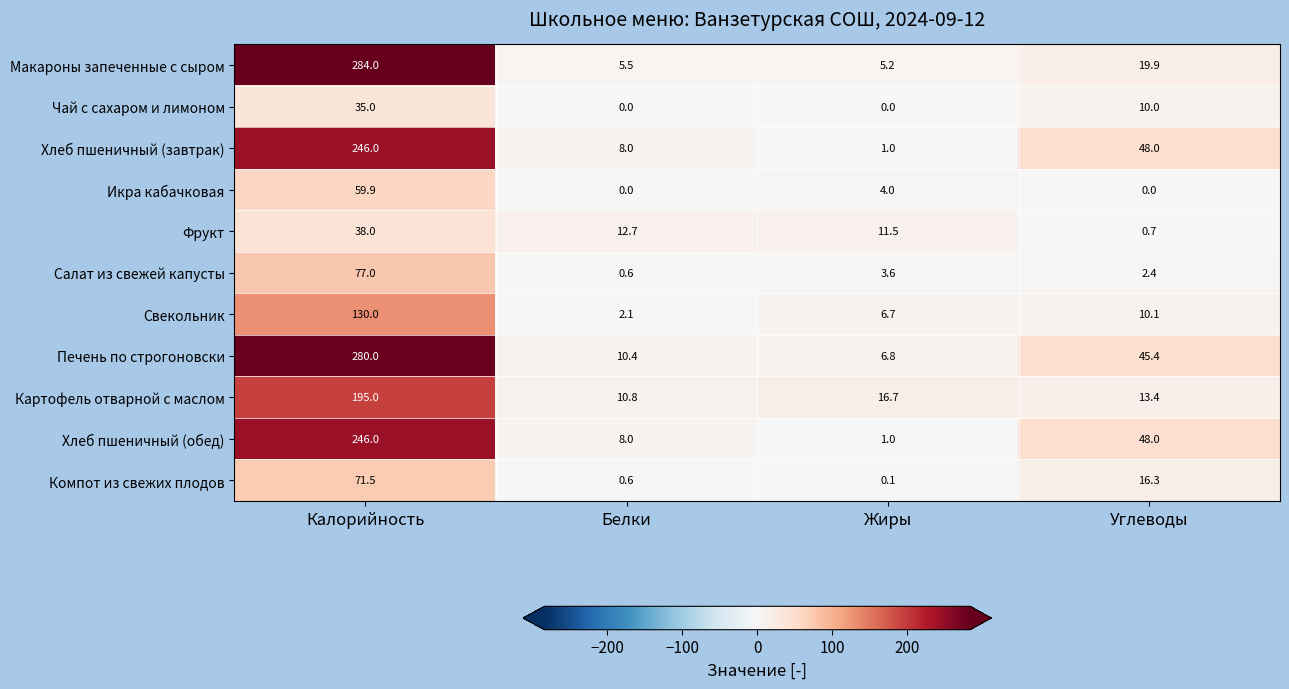

Which category has the lowest value in the Хлеб пшеничный (обед) series?

Жиры